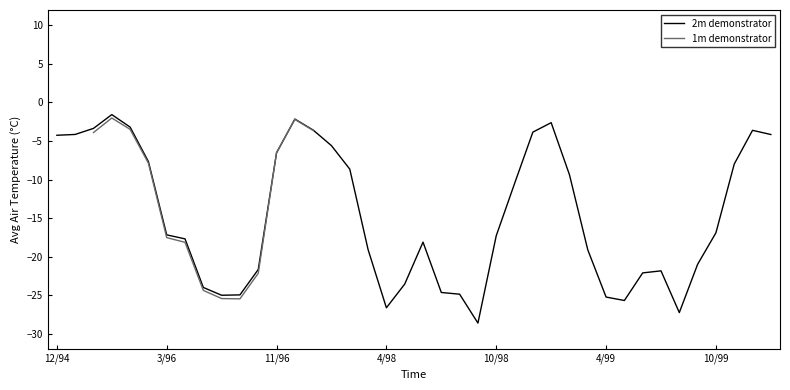

At how many categories does at least one series exceed -28?

39